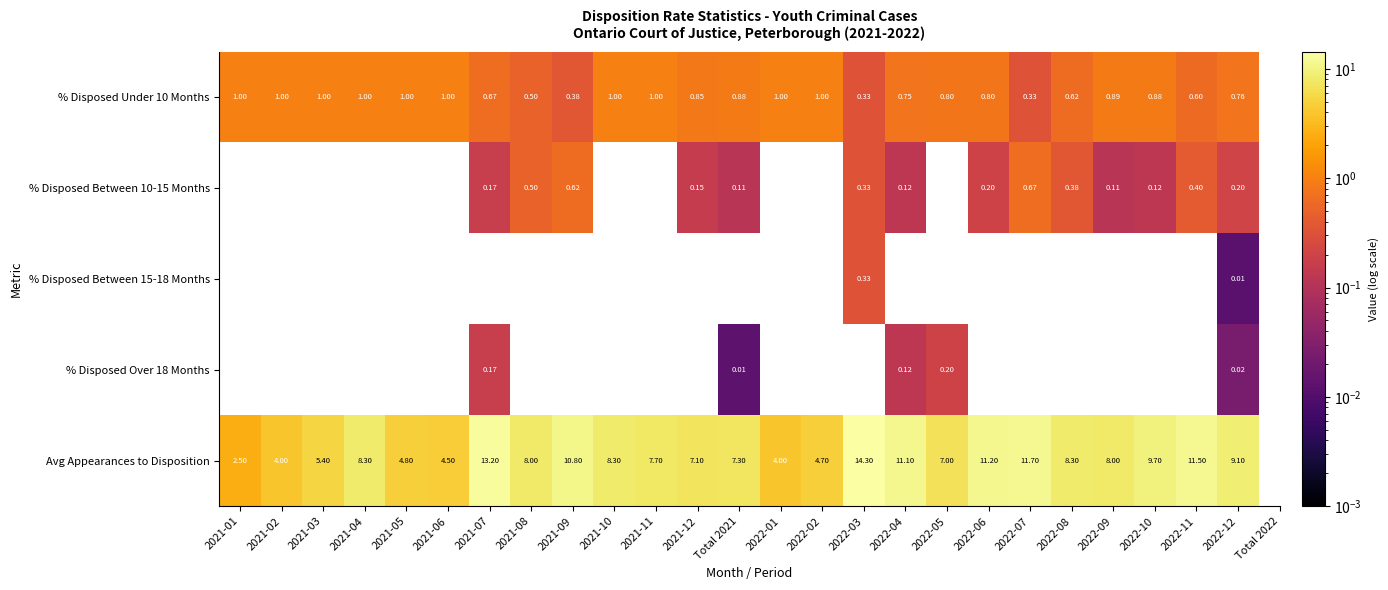

How many categories are shown in the chart?

25